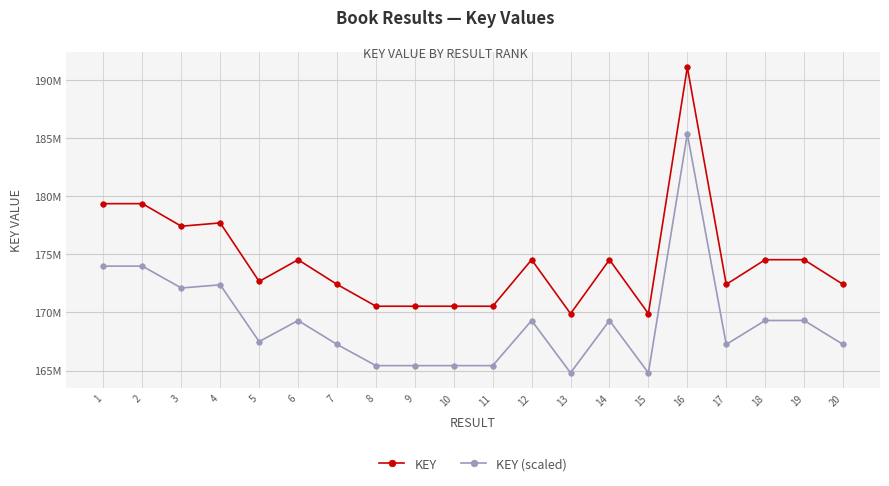

At which label does KEY reach its minimum?

13